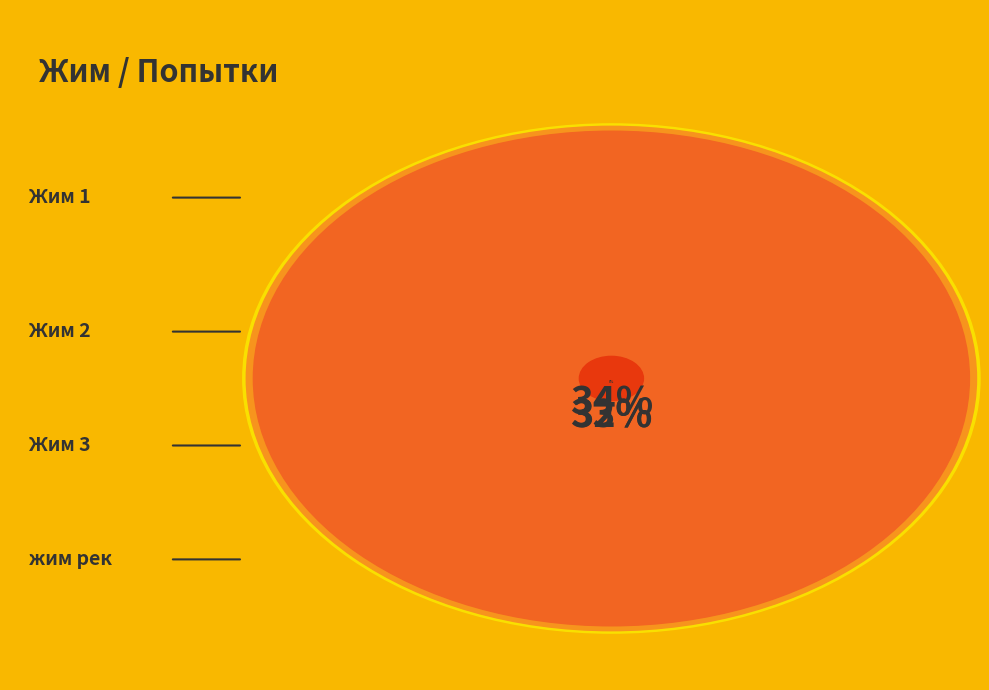

Count the number of slices in the pie.

4